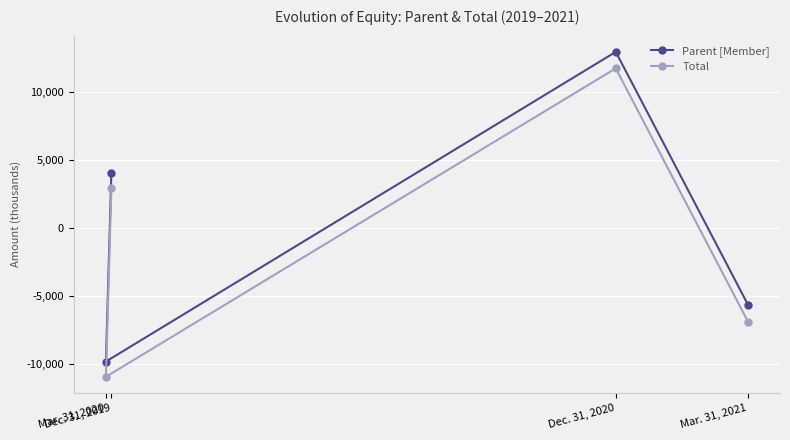

How many values in the Total series exceed 2940?

1